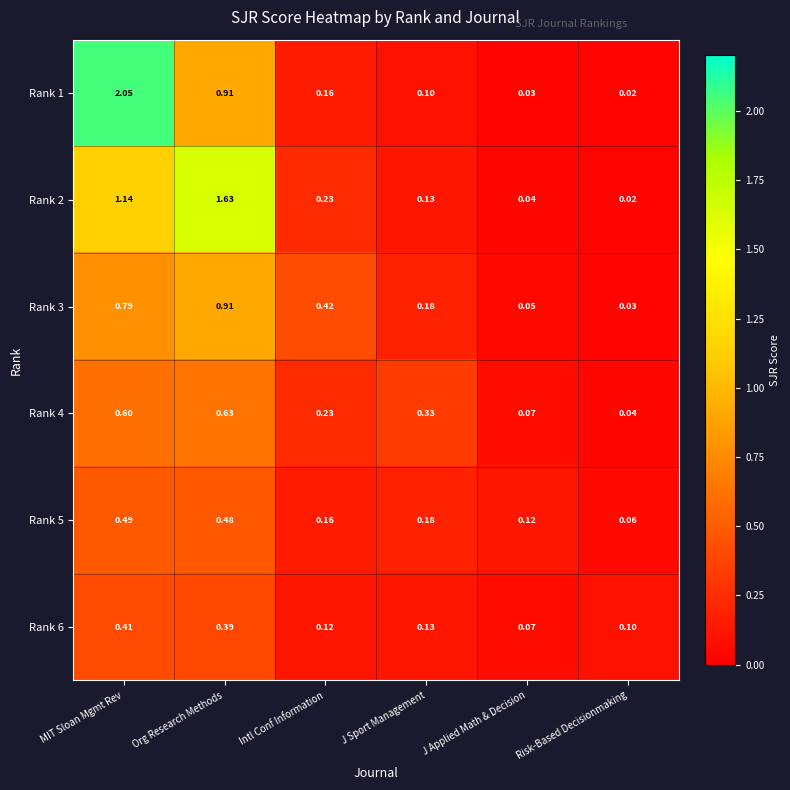

Is the value of Rank 4 at Risk-Based Decisionmaking greater than the value of Rank 5 at J Applied Math & Decision?

No